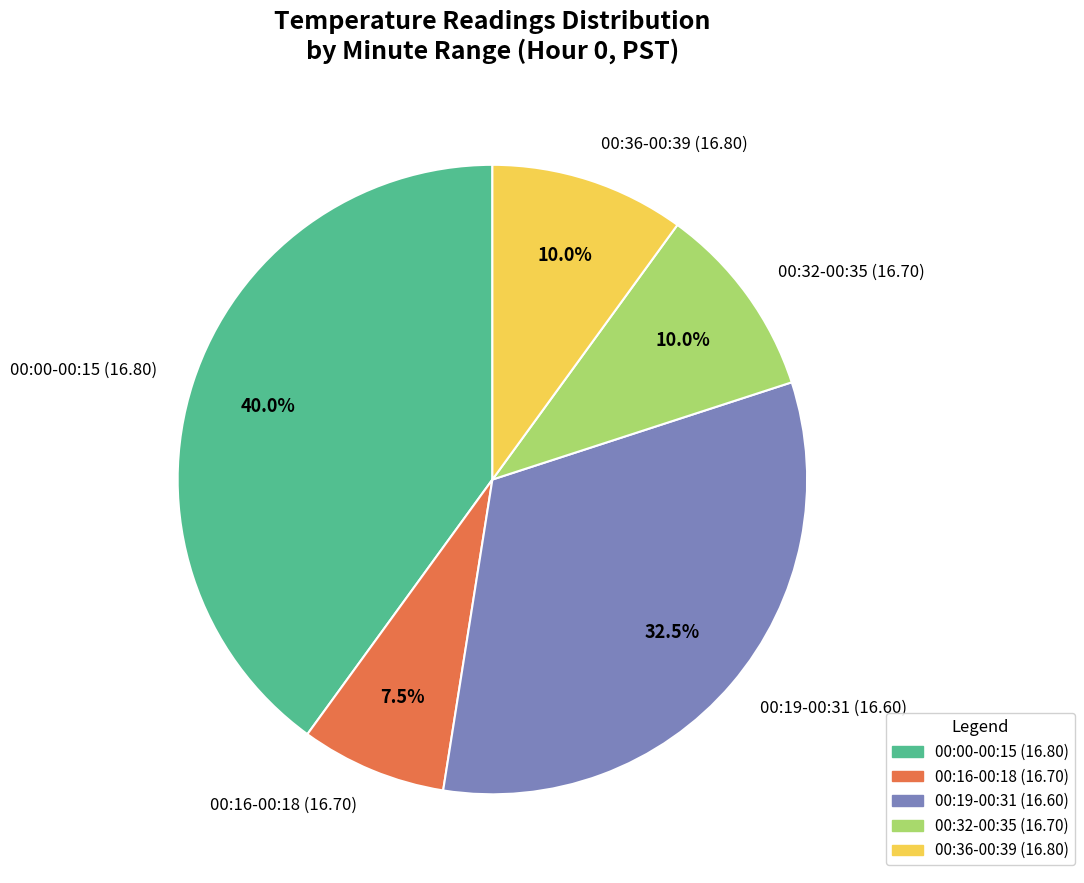

Combined, do 00:32-00:35 (16.70) and 00:16-00:18 (16.70) account for over 50%?

No